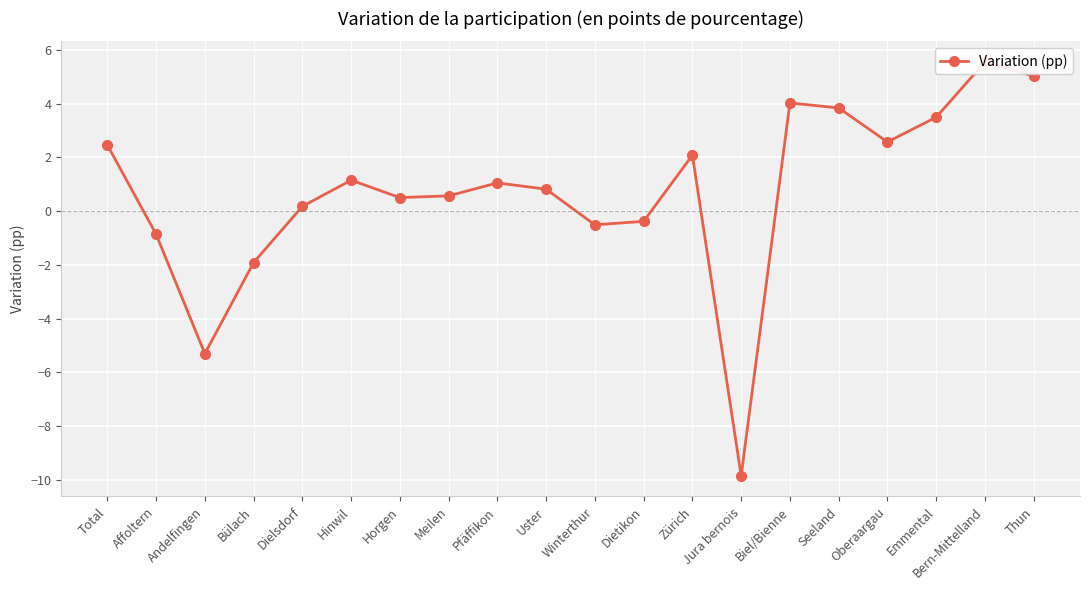

What is the sum of all values?

14.5